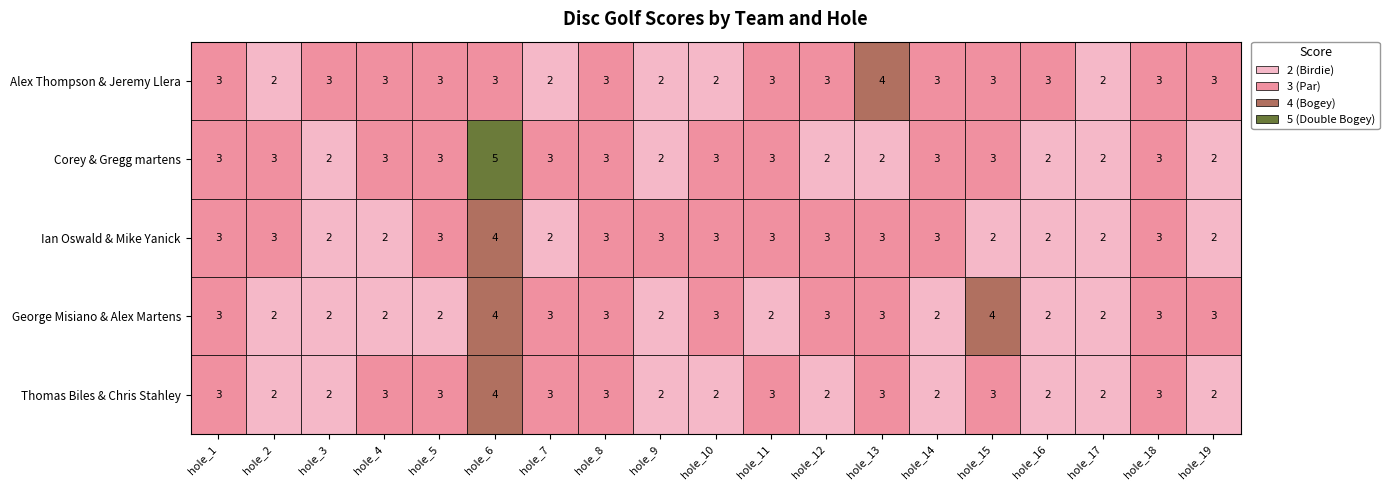

True or false: Alex Thompson & Jeremy Llera has a value of 3 at hole_14.

True